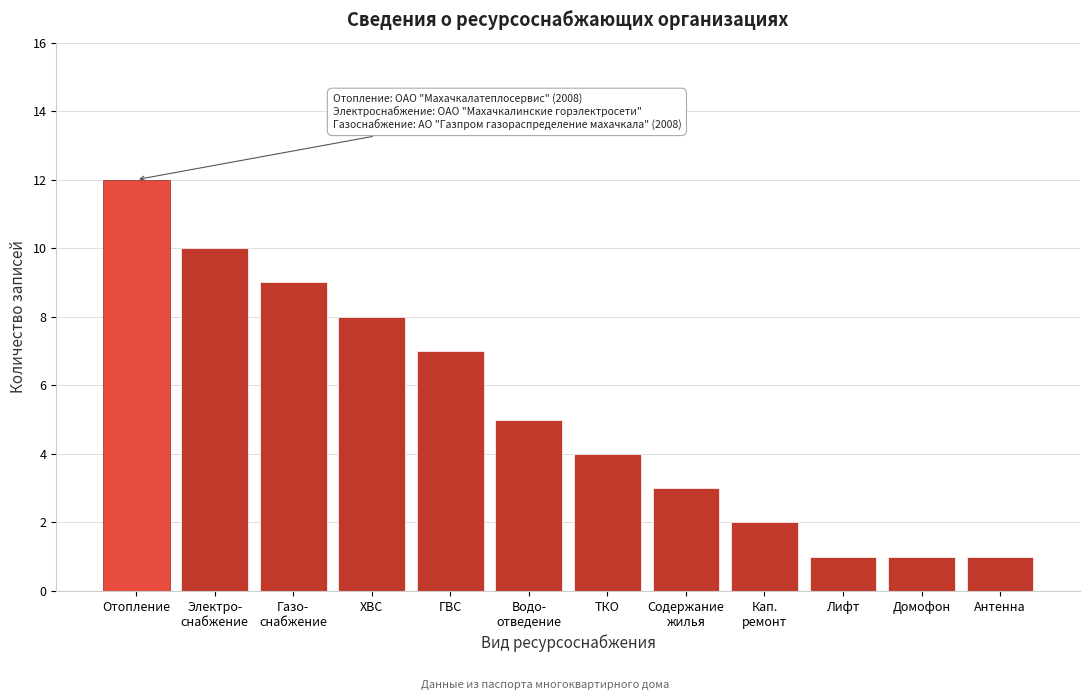

Reading right to left, extract all data points from this chart.

1	1	1	2	3	4	5	7	8	9	10	12